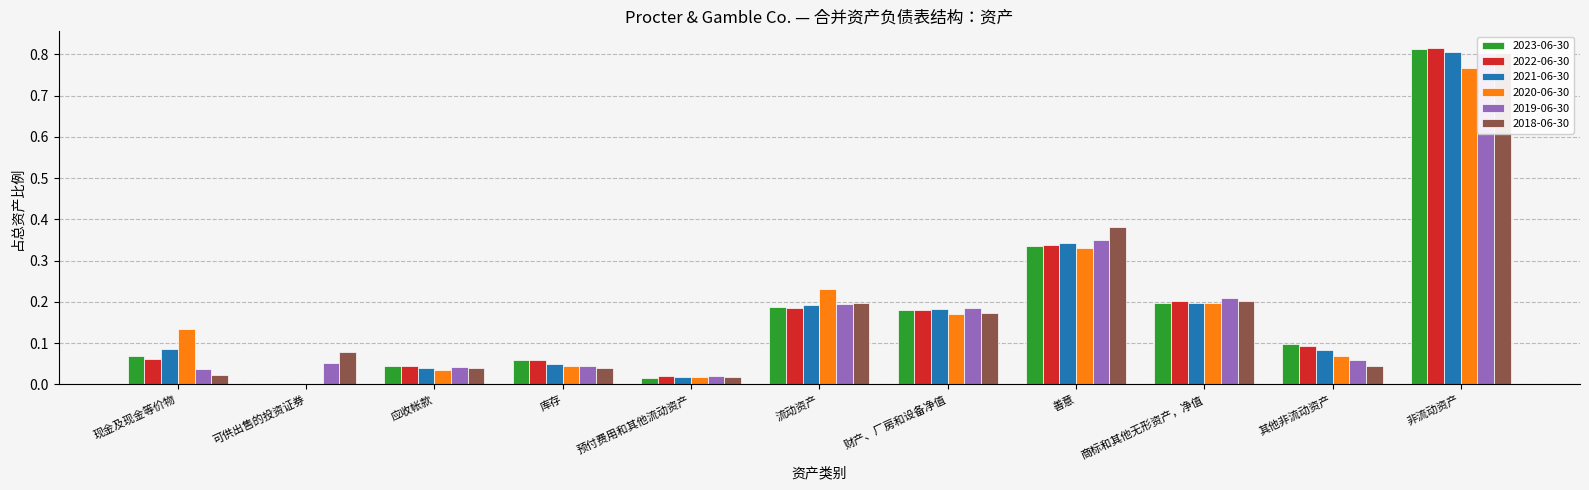

At which label is 2018-06-30 closest to 0?

预付费用和其他流动资产